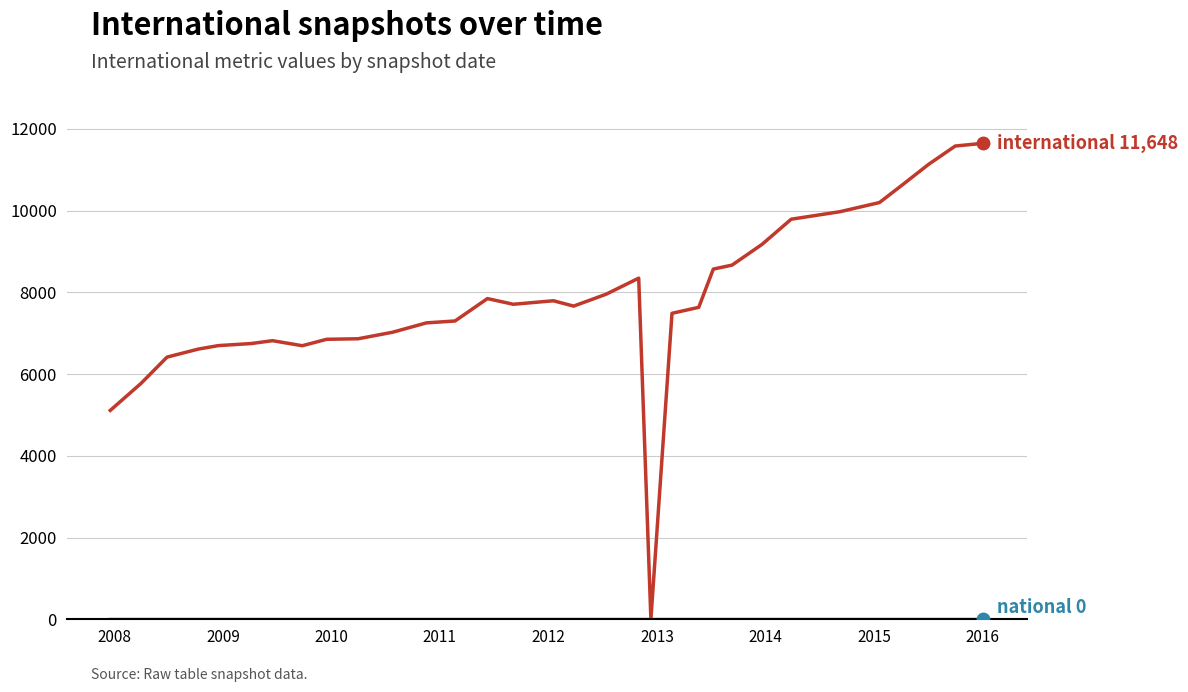

What is the greatest value displayed?

11648